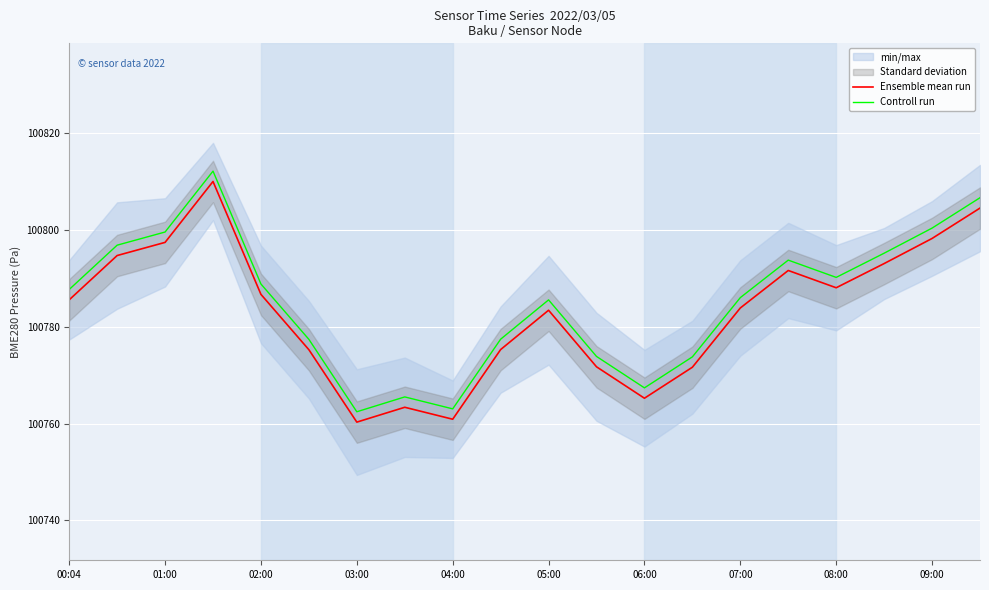

Where is Controll run nearest to the value 100787?

00:04